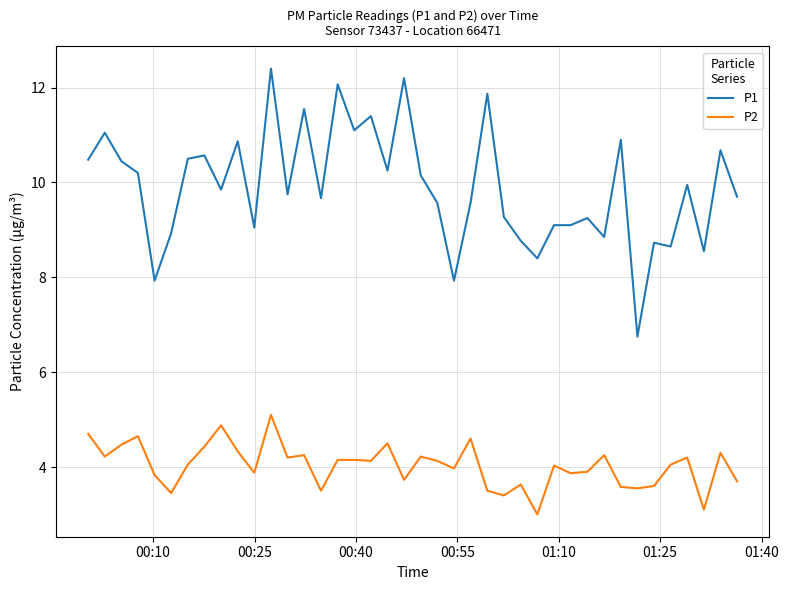

Which series has the largest total across all categories?

P1